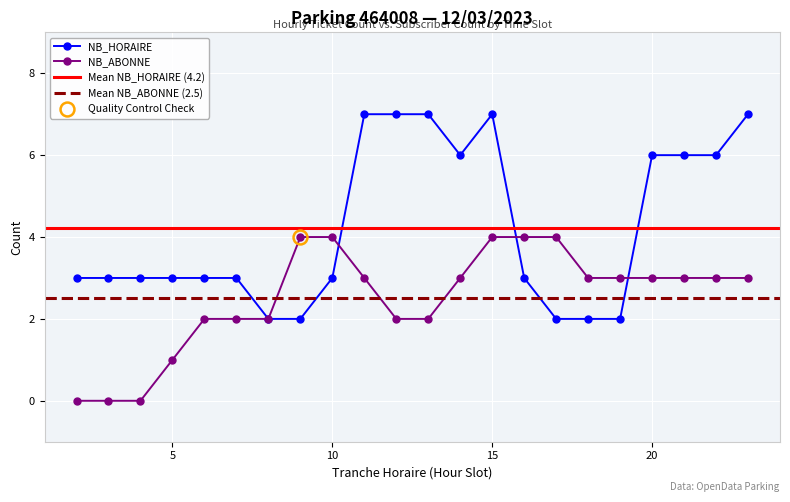

True or false: NB_HORAIRE and NB_ABONNE intersect in this chart.

True